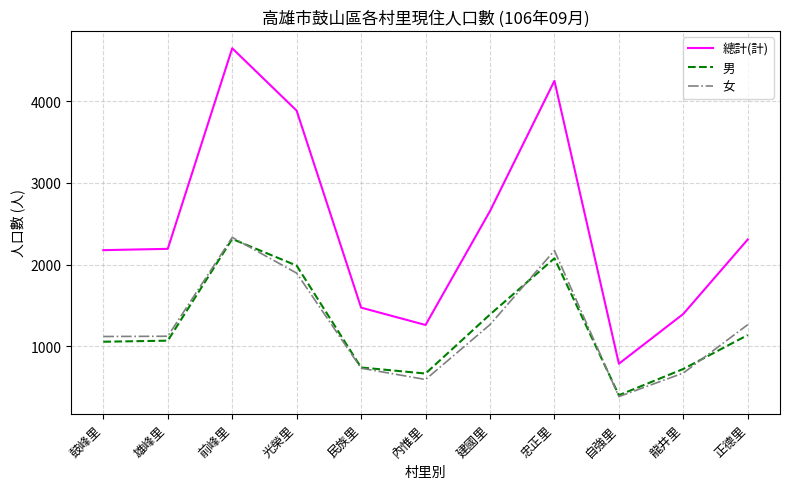

At which category is the sum across all series the highest?

前峰里